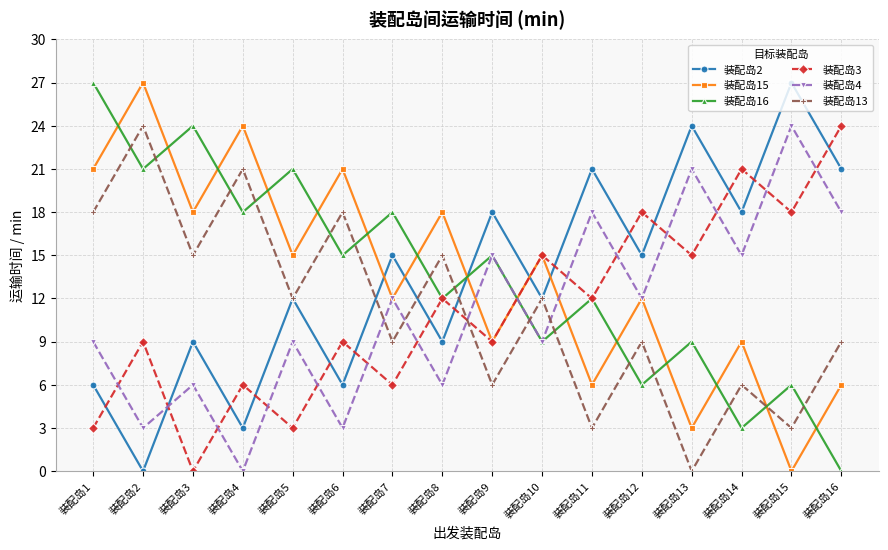

Between 装配岛1 and 装配岛6, which series saw the biggest shift?

装配岛16